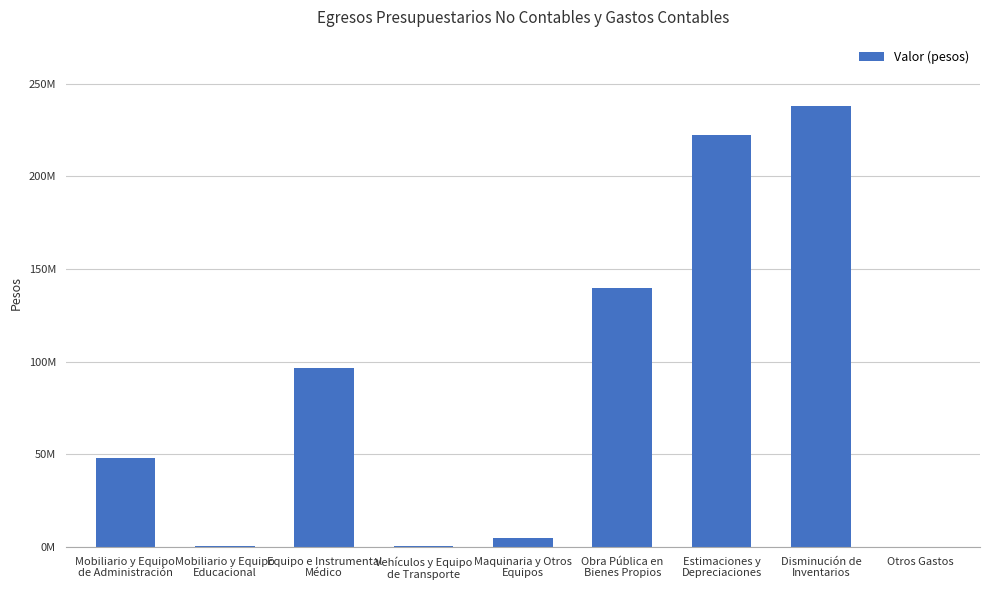

What is the label of the 1st bar from the right?

Otros Gastos